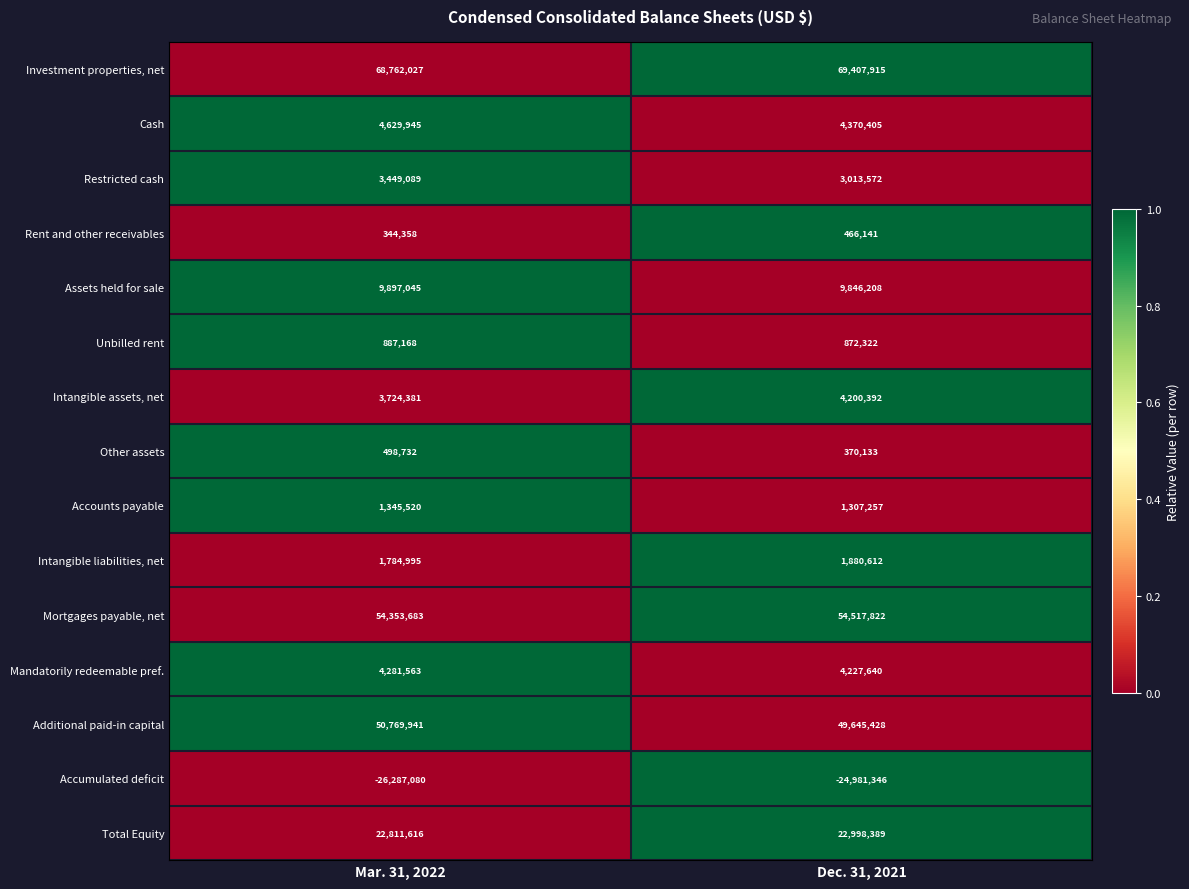

Reading left to right, list all the values displayed in this chart.

Investment properties, net: Mar. 31, 2022=68762027	Dec. 31, 2021=69407915
Cash: Mar. 31, 2022=4629945	Dec. 31, 2021=4370405
Restricted cash: Mar. 31, 2022=3449089	Dec. 31, 2021=3013572
Rent and other receivables: Mar. 31, 2022=344358	Dec. 31, 2021=466141
Assets held for sale: Mar. 31, 2022=9897045	Dec. 31, 2021=9846208
Unbilled rent: Mar. 31, 2022=887168	Dec. 31, 2021=872322
Intangible assets, net: Mar. 31, 2022=3724381	Dec. 31, 2021=4200392
Other assets: Mar. 31, 2022=498732	Dec. 31, 2021=370133
Accounts payable: Mar. 31, 2022=1345520	Dec. 31, 2021=1307257
Intangible liabilities, net: Mar. 31, 2022=1784995	Dec. 31, 2021=1880612
Mortgages payable, net: Mar. 31, 2022=54353683	Dec. 31, 2021=54517822
Mandatorily redeemable pref.: Mar. 31, 2022=4281563	Dec. 31, 2021=4227640
Additional paid-in capital: Mar. 31, 2022=50769941	Dec. 31, 2021=49645428
Accumulated deficit: Mar. 31, 2022=-26287080	Dec. 31, 2021=-24981346
Total Equity: Mar. 31, 2022=22811616	Dec. 31, 2021=22998389